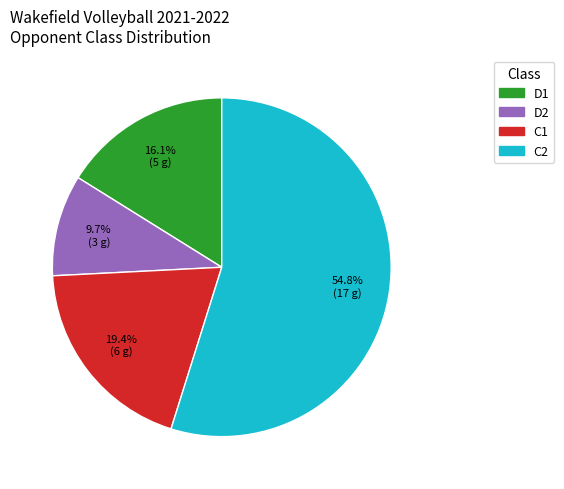

Does any single category account for the majority?

Yes